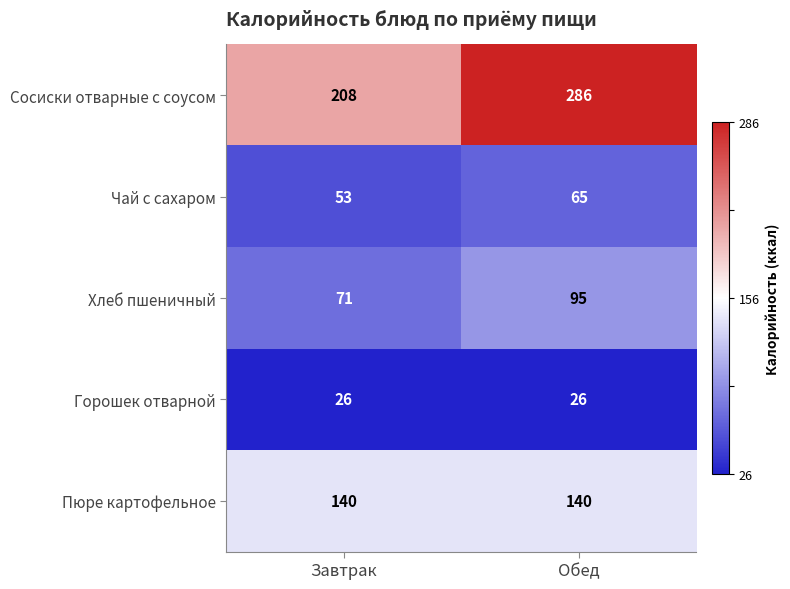

Rank the series by their maximum value, from lowest to highest.

Горошек отварной, Чай с сахаром, Хлеб пшеничный, Пюре картофельное, Сосиски отварные с соусом